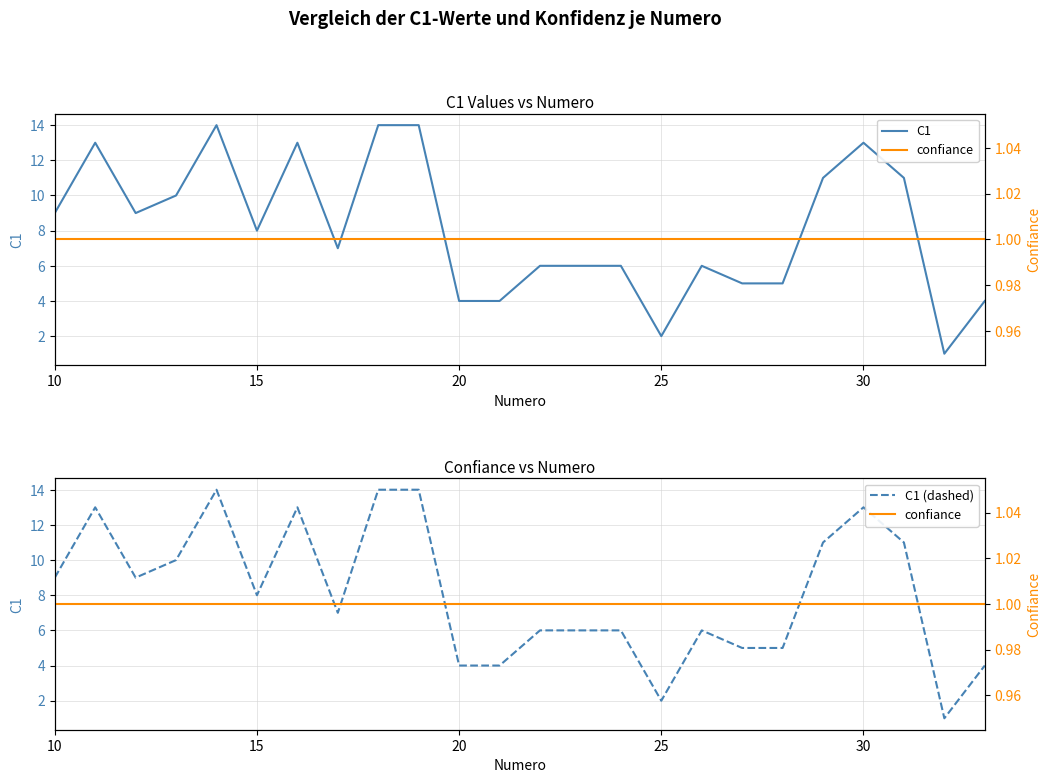

Is this an area chart (filled region under the line)?

No